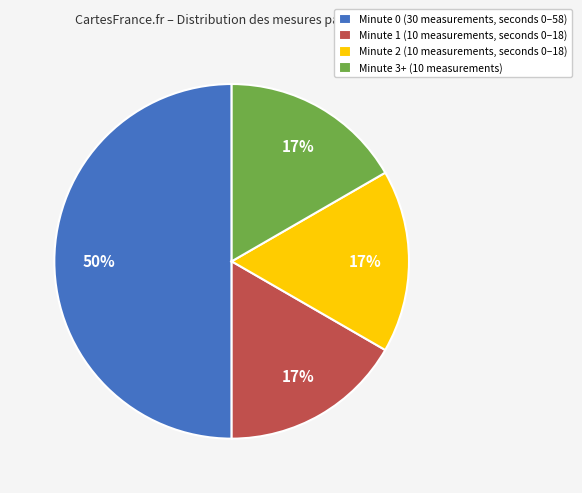

Do Minute 1 (10 measurements, seconds 0–18) and Minute 3+ (10 measurements) together represent more than half of the pie?

No